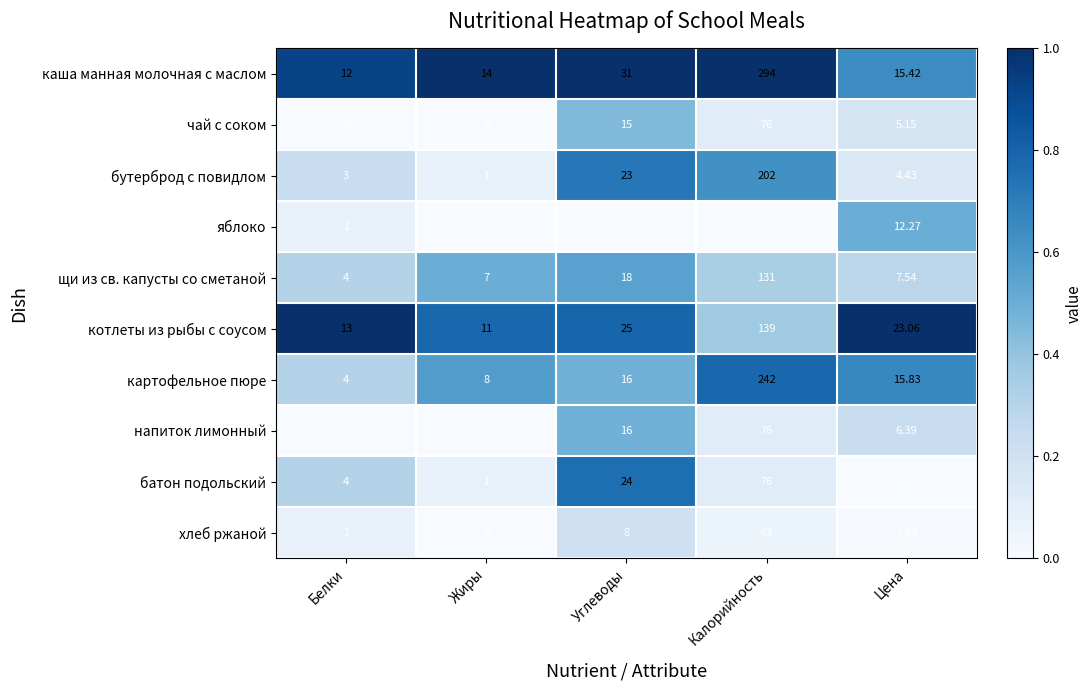

Is the value of котлеты из рыбы с соусом at Цена greater than the value of щи из св. капусты со сметаной at Белки?

Yes